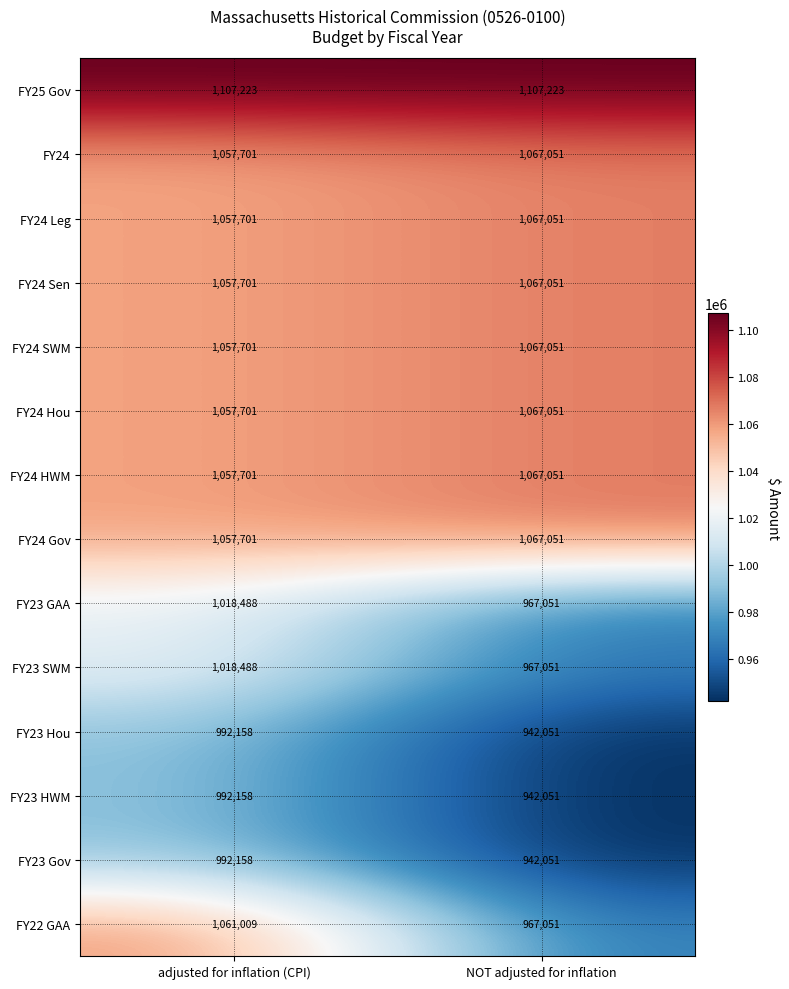

True or false: FY24 Hou has a value of 1067051 at NOT adjusted for inflation.

True